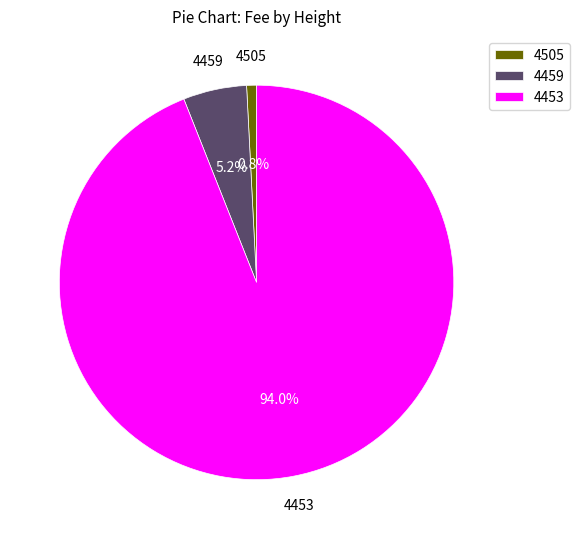

Is it true that 4505 is 14% of the pie?

False